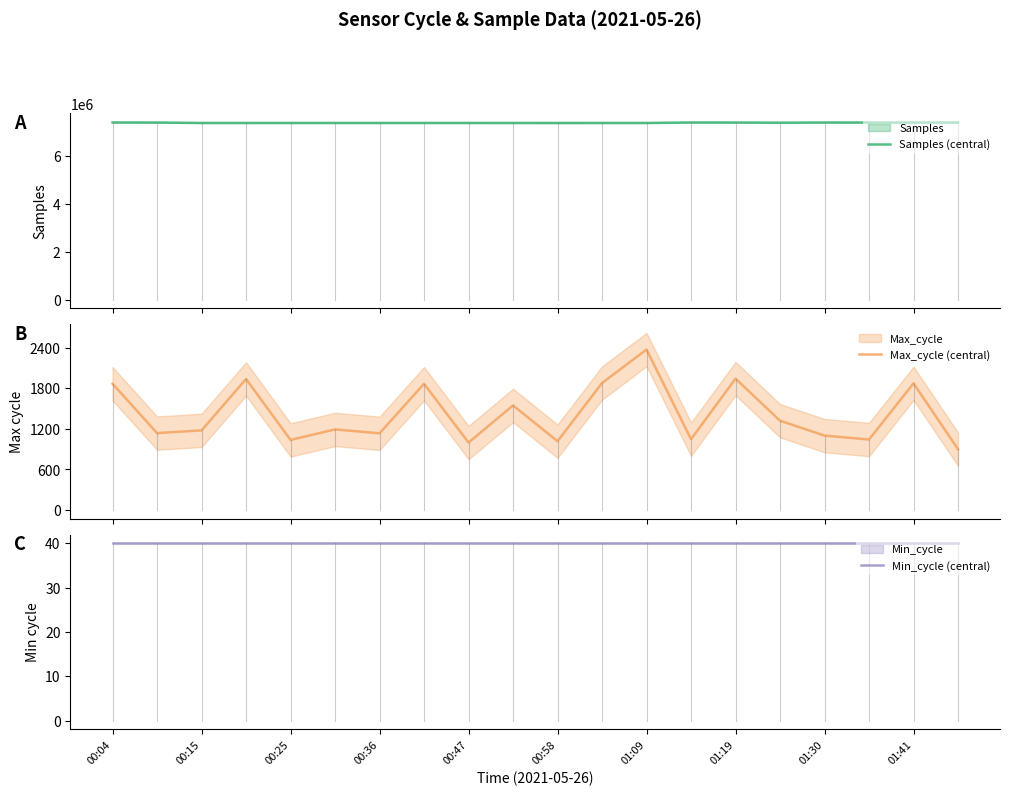

Between 00:04 and 00:15, which series saw the biggest shift?

Samples (central)